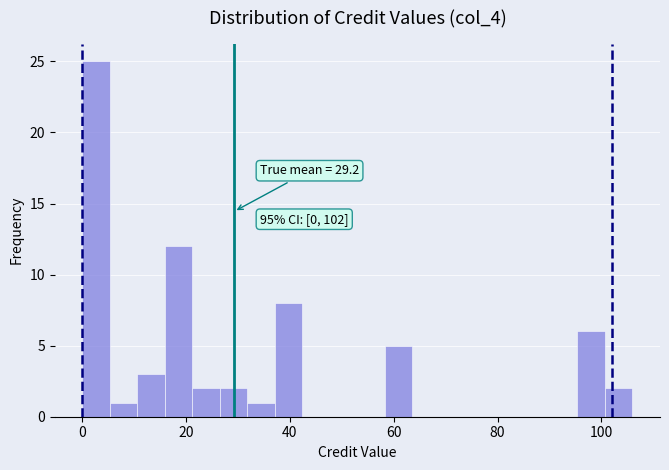

Around what value on the x-axis is the tallest bar? Give the approximate position of its centre, as read against the axis.

2